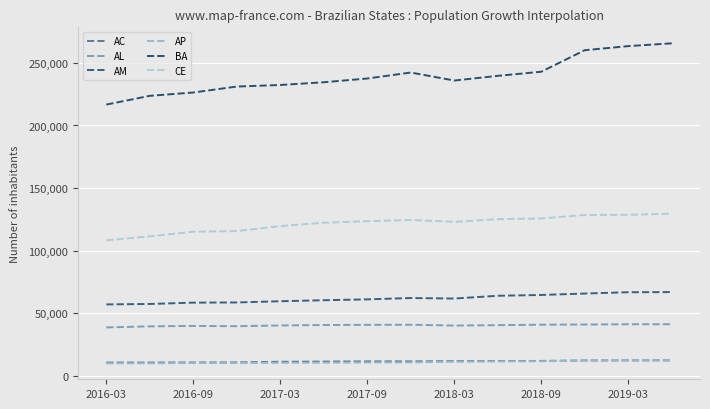

Which label corresponds to the smallest value in the chart?

2016-03